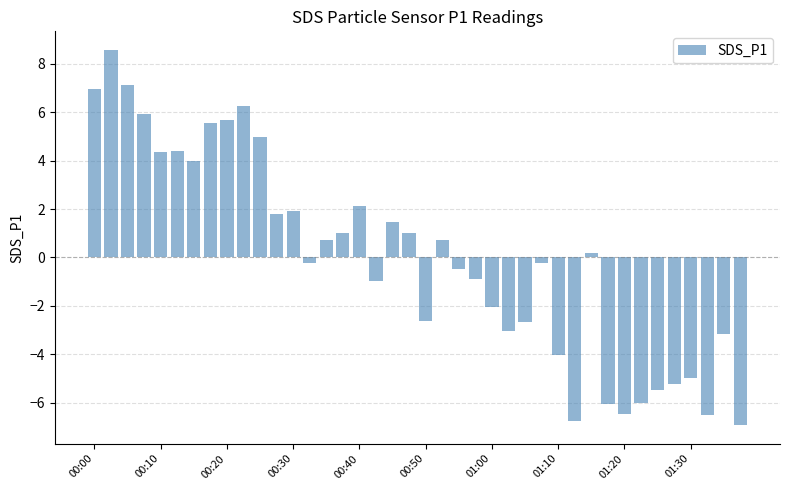

What is the minimum value shown in the chart?

-6.9